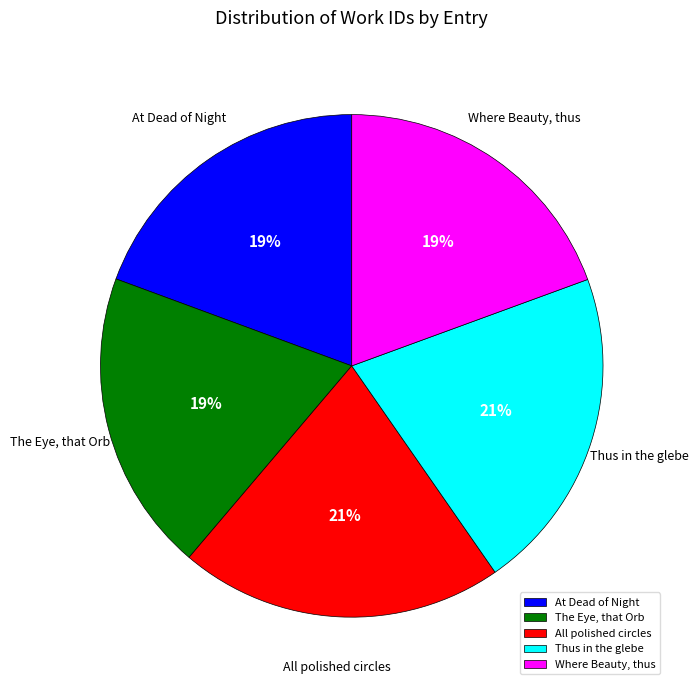

How many segments does this pie chart have?

5